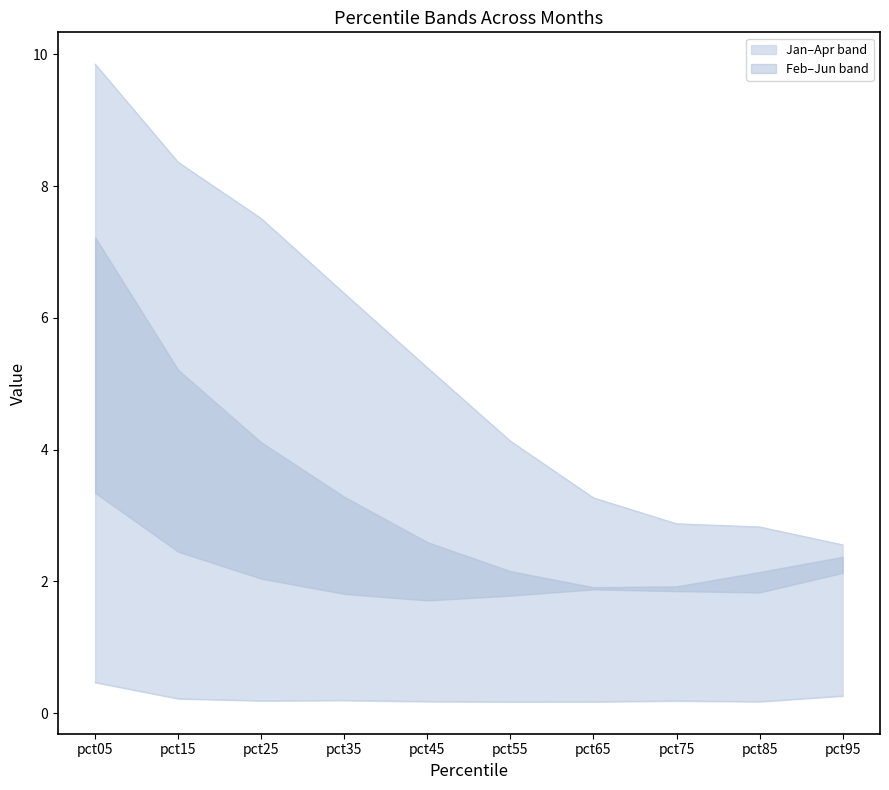

What is the value of the Apr point at the 2nd from the left?

0.2